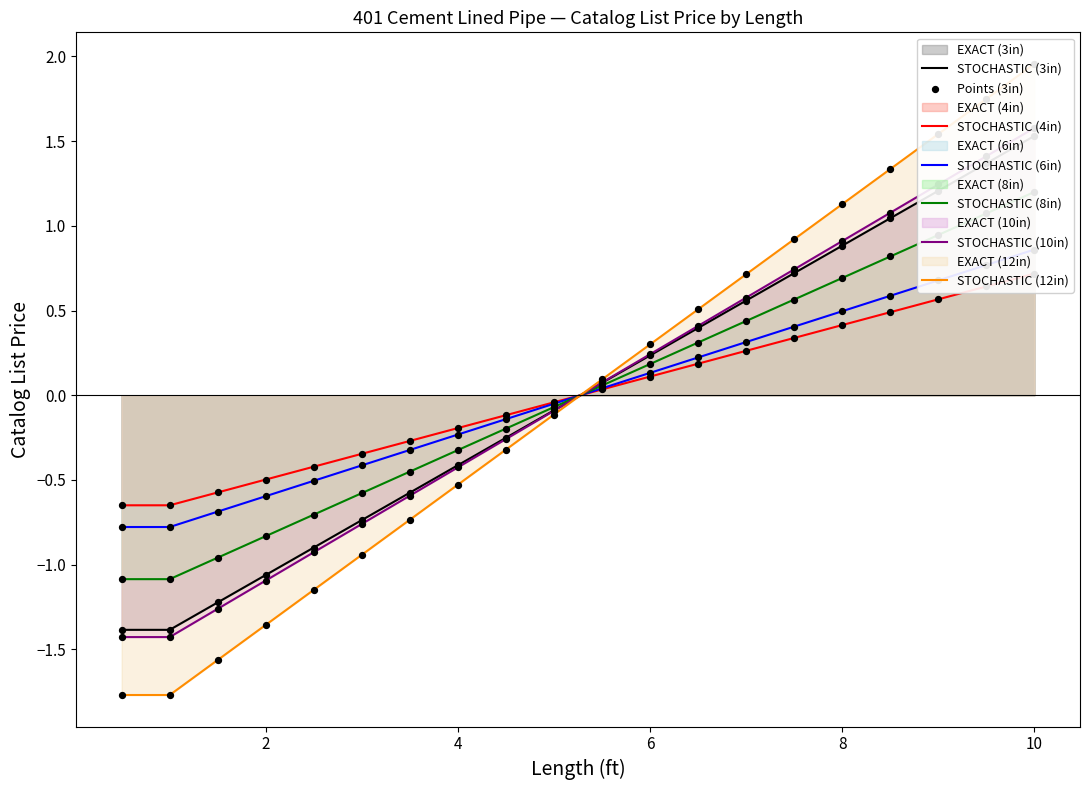

At which category is the sum across all series the highest?

10.0